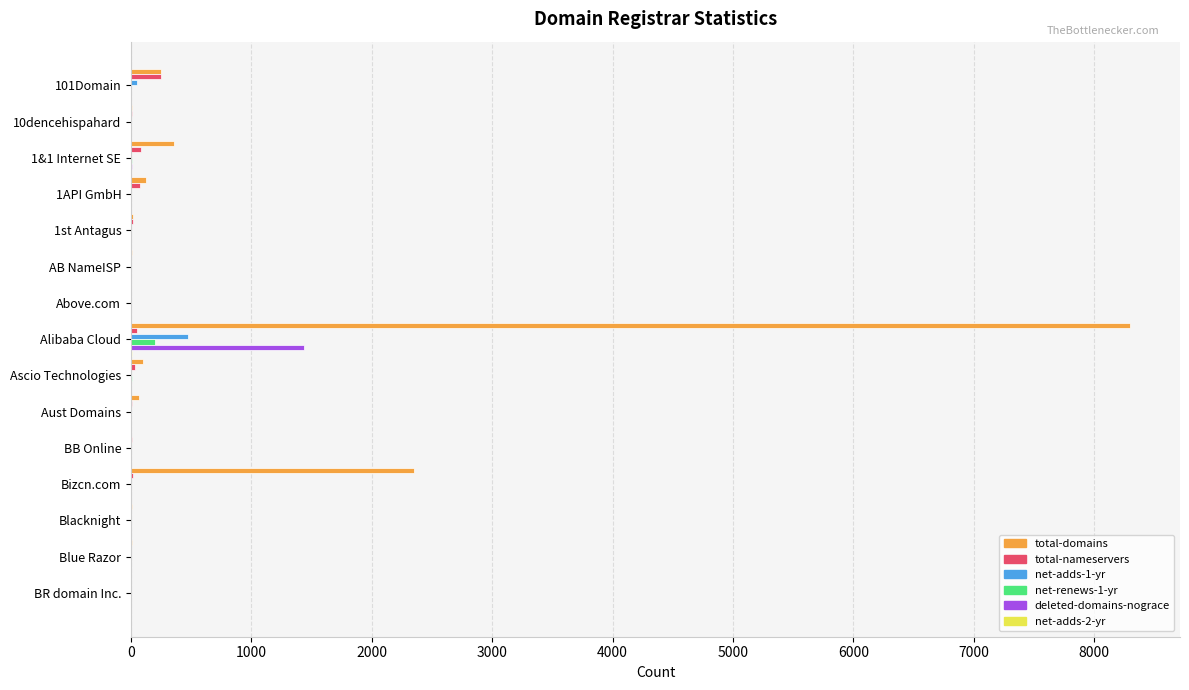

At which category is the sum across all series the highest?

Alibaba Cloud